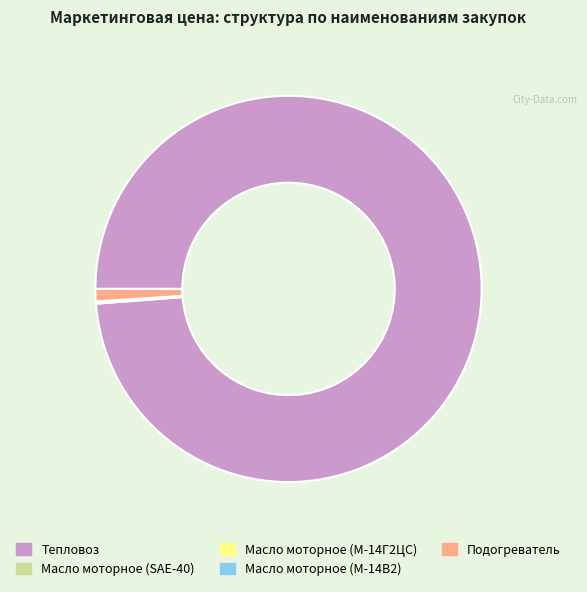

Is it true that Подогреватель is 1% of the pie?

True